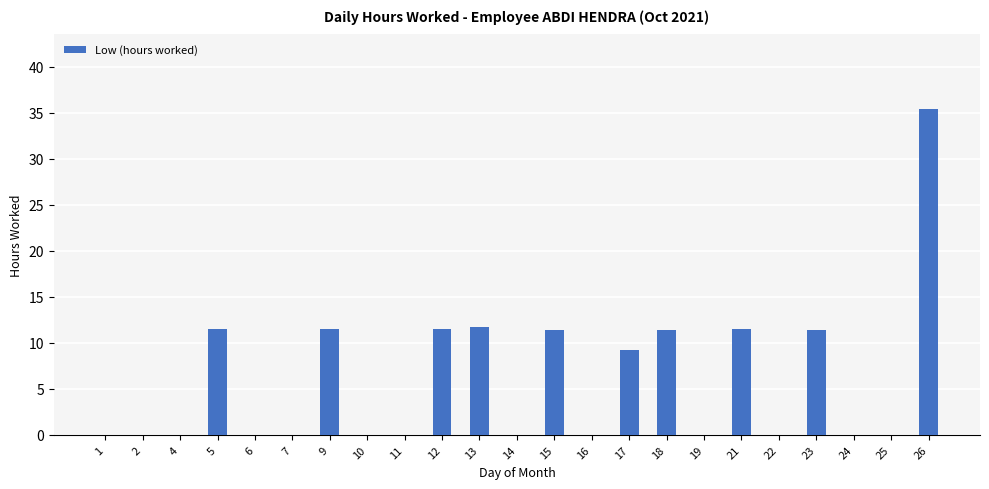

How many series are shown in this chart?

1